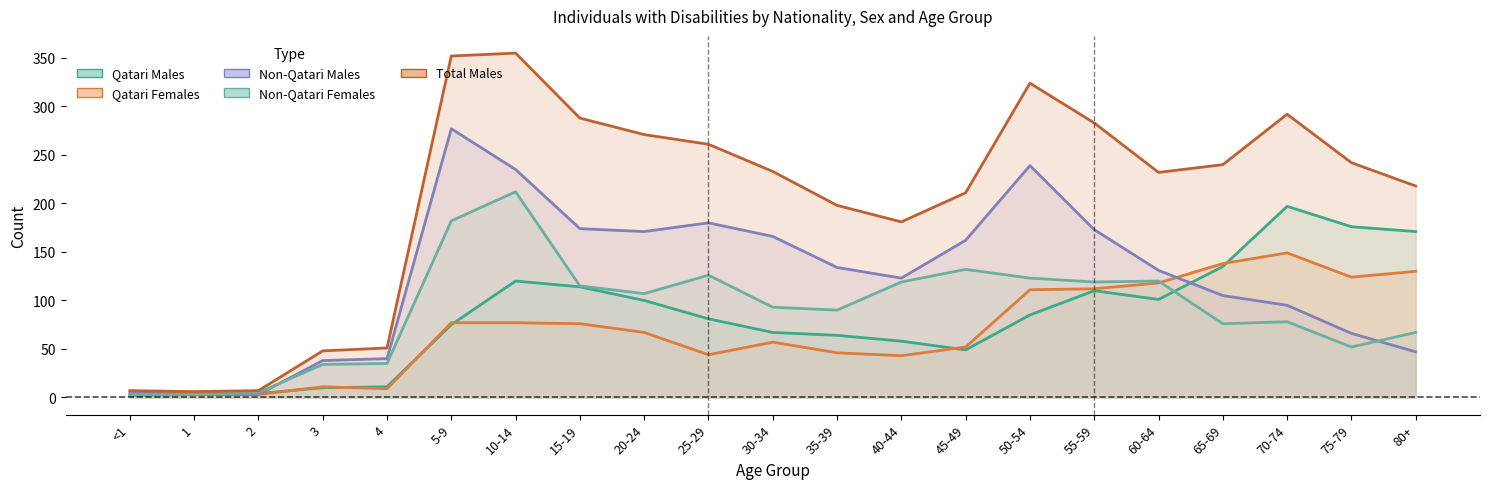

Rank the series by their maximum value, from highest to lowest.

Total Males, Non-Qatari Males, Non-Qatari Females, Qatari Males, Qatari Females